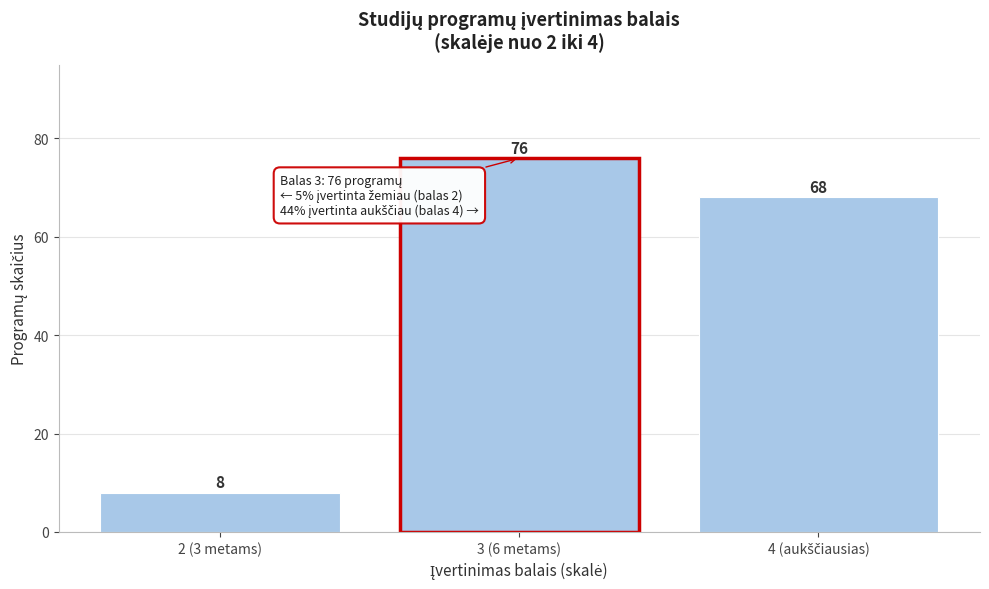

Reading left to right, transcribe all the data shown in this chart.

8	76	68